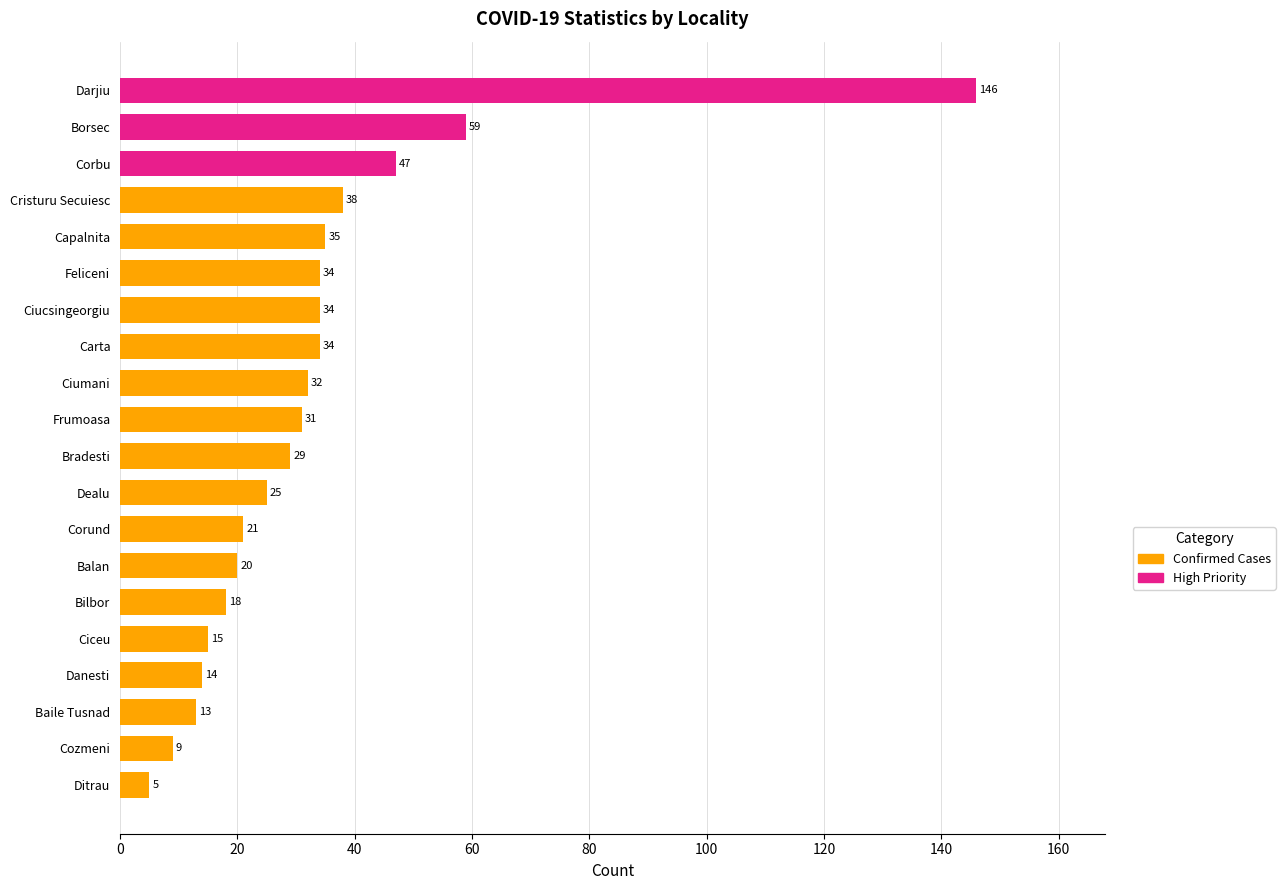

Are the bars horizontal?

Yes